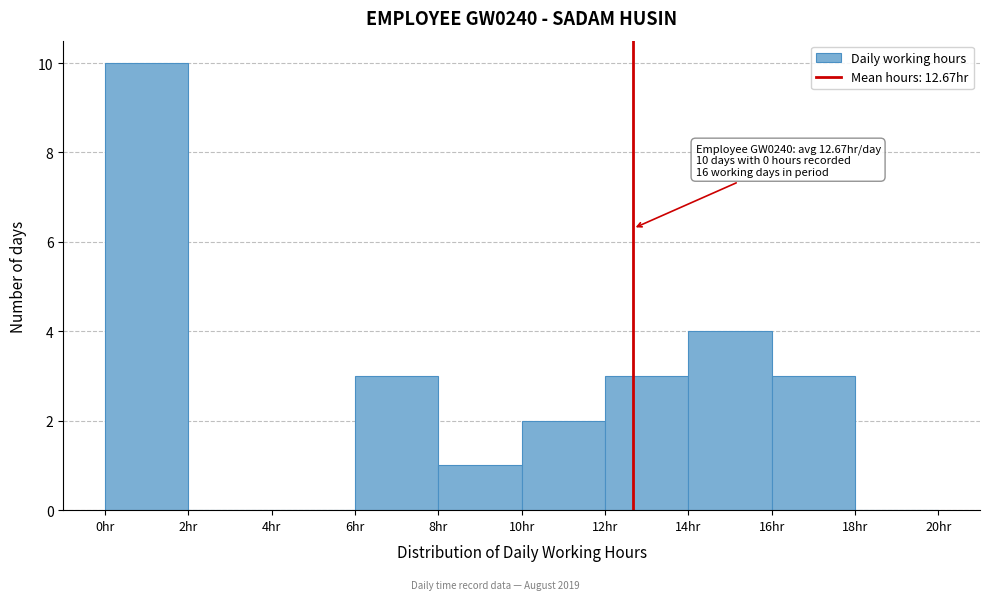

Over which range of the x-axis is the bar tallest?

0 to 2